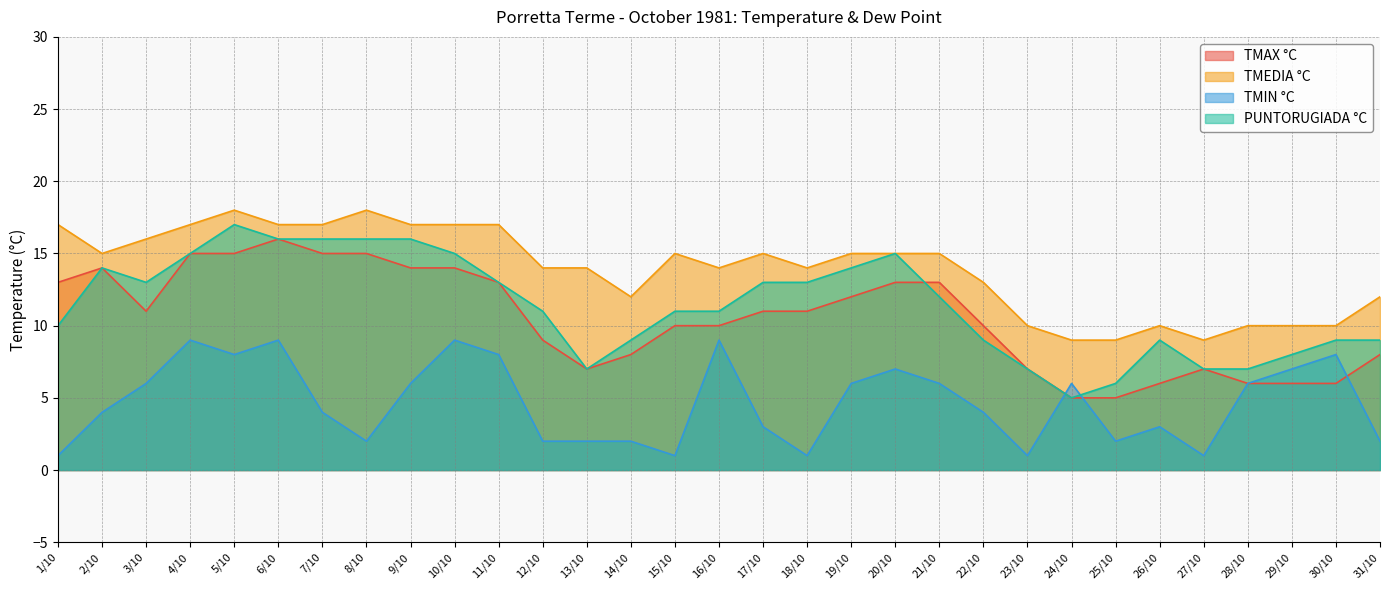

What is the value of the TMEDIA °C point at the 2nd from the left?

15